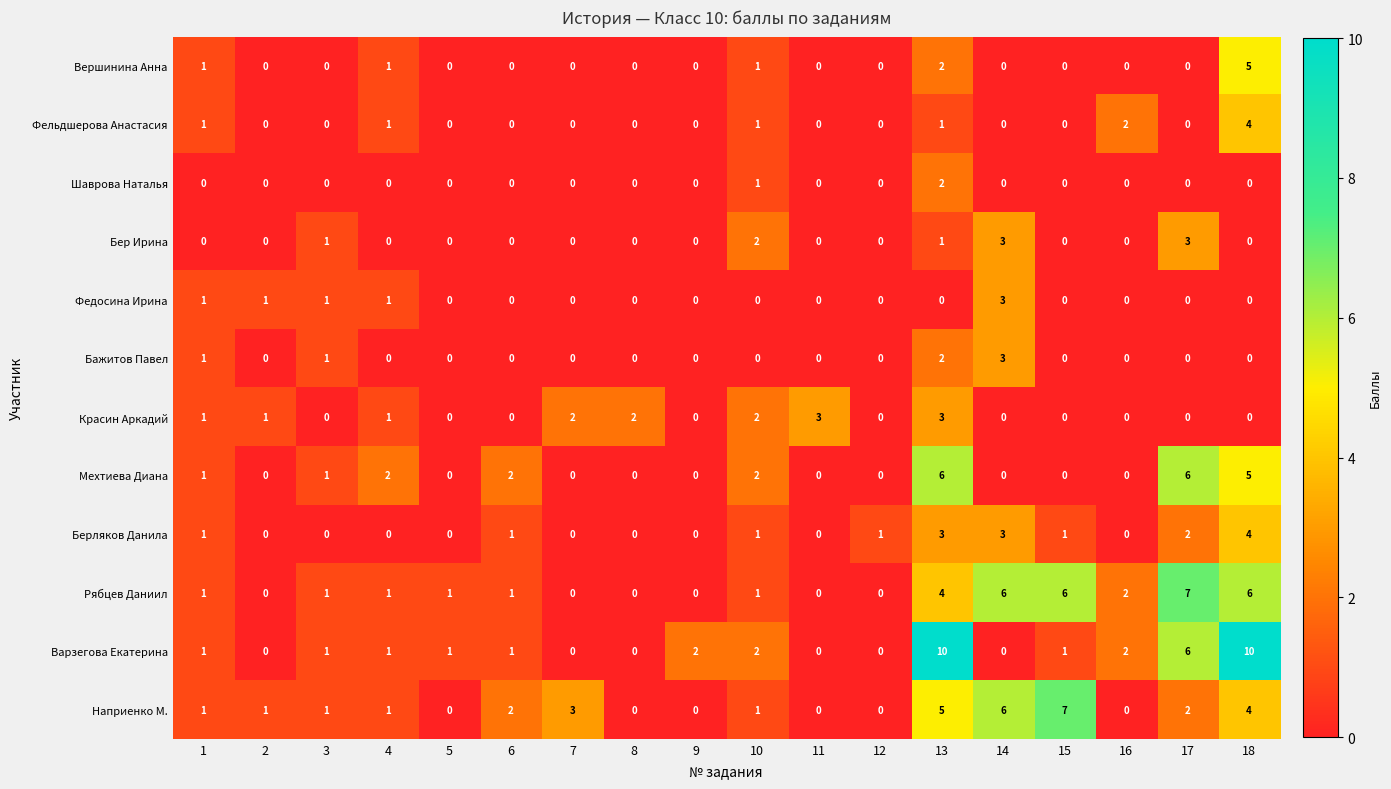

Which series has the largest range (max minus min)?

Варзегова Екатерина